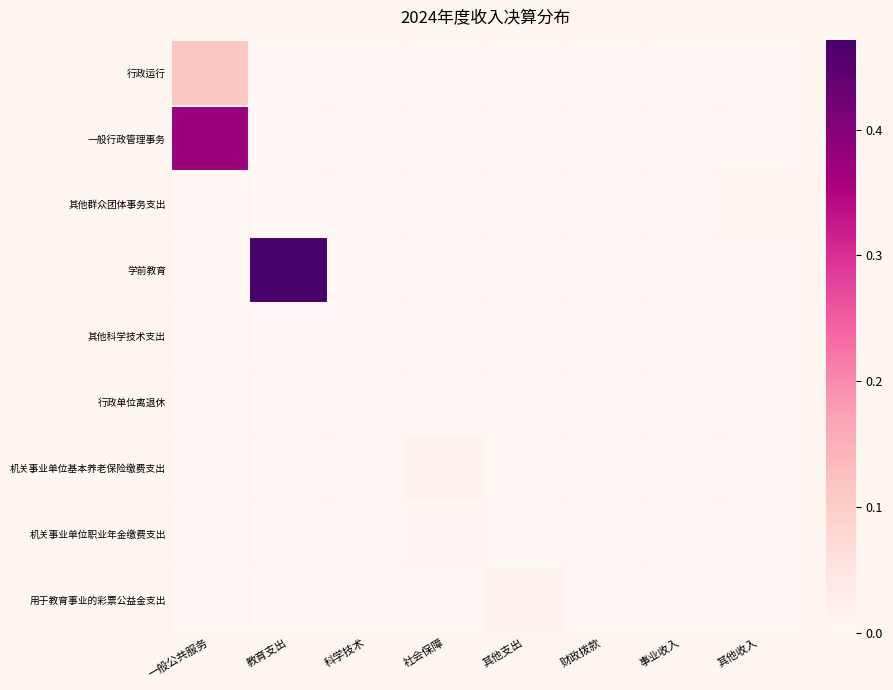

Reading right to left, extract all data points from this chart.

行政运行: 其他收入=0.0	事业收入=0.0	财政拨款=0.0	其他支出=0.0	社会保障=0.0	科学技术=0.0	教育支出=0.0	一般公共服务=0.1
一般行政管理事务: 其他收入=0.0	事业收入=0.0	财政拨款=0.0	其他支出=0.0	社会保障=0.0	科学技术=0.0	教育支出=0.0	一般公共服务=0.4
其他群众团体事务支出: 其他收入=0.0	事业收入=0.0	财政拨款=0.0	其他支出=0.0	社会保障=0.0	科学技术=0.0	教育支出=0.0	一般公共服务=0.0
学前教育: 其他收入=0.0	事业收入=0.0	财政拨款=0.0	其他支出=0.0	社会保障=0.0	科学技术=0.0	教育支出=0.5	一般公共服务=0.0
其他科学技术支出: 其他收入=0.0	事业收入=0.0	财政拨款=0.0	其他支出=0.0	社会保障=0.0	科学技术=0.0	教育支出=0.0	一般公共服务=0.0
行政单位离退休: 其他收入=0.0	事业收入=0.0	财政拨款=0.0	其他支出=0.0	社会保障=0.0	科学技术=0.0	教育支出=0.0	一般公共服务=0.0
机关事业单位基本养老保险缴费支出: 其他收入=0.0	事业收入=0.0	财政拨款=0.0	其他支出=0.0	社会保障=0.0	科学技术=0.0	教育支出=0.0	一般公共服务=0.0
机关事业单位职业年金缴费支出: 其他收入=0.0	事业收入=0.0	财政拨款=0.0	其他支出=0.0	社会保障=0.0	科学技术=0.0	教育支出=0.0	一般公共服务=0.0
用于教育事业的彩票公益金支出: 其他收入=0.0	事业收入=0.0	财政拨款=0.0	其他支出=0.0	社会保障=0.0	科学技术=0.0	教育支出=0.0	一般公共服务=0.0